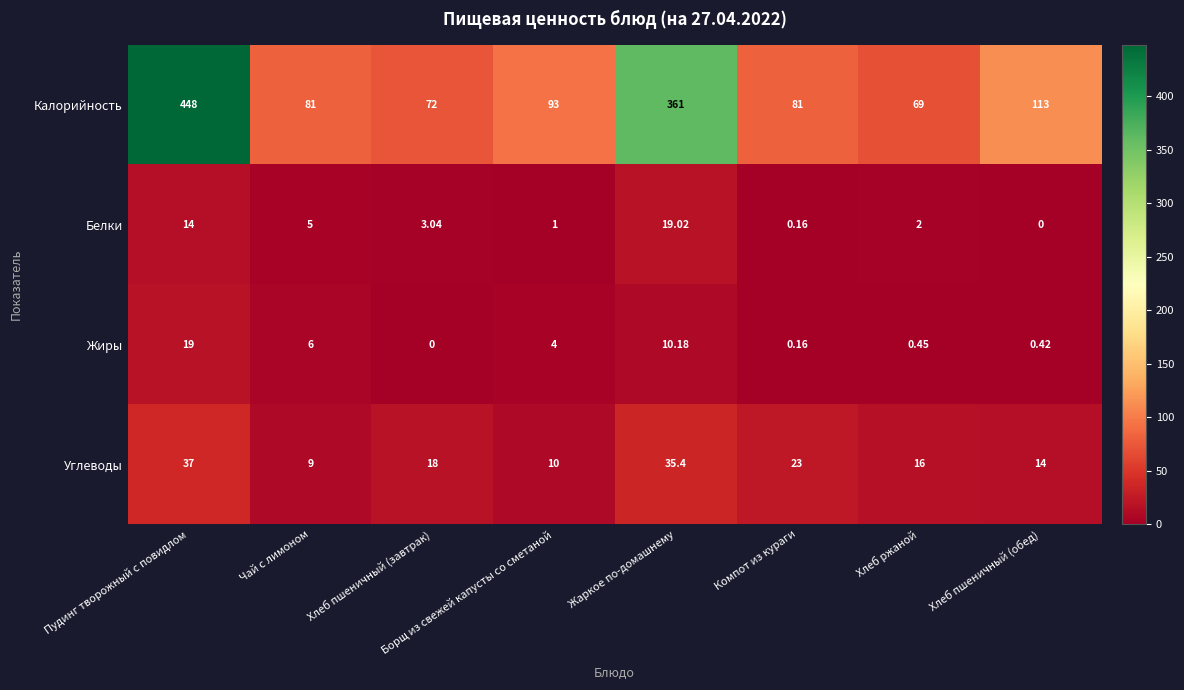

At which label does Жиры first exceed 4?

Пудинг творожный с повидлом